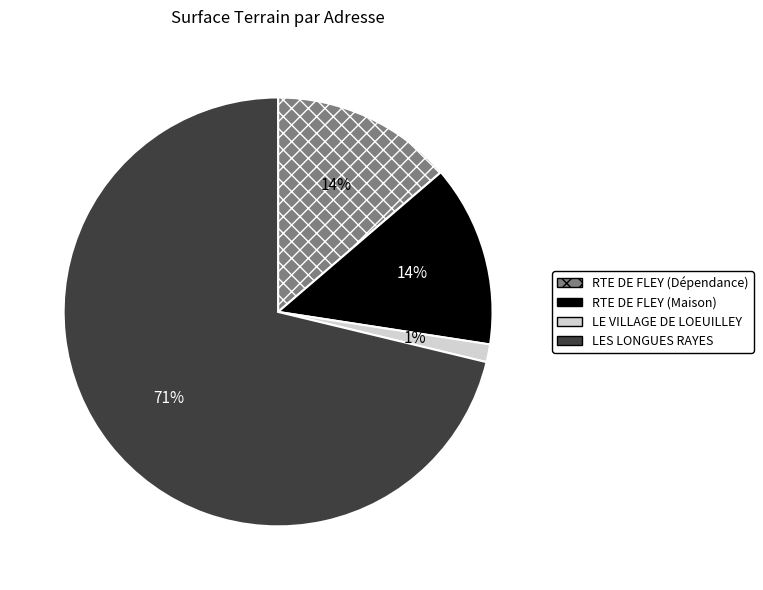

Count the number of slices in the pie.

4